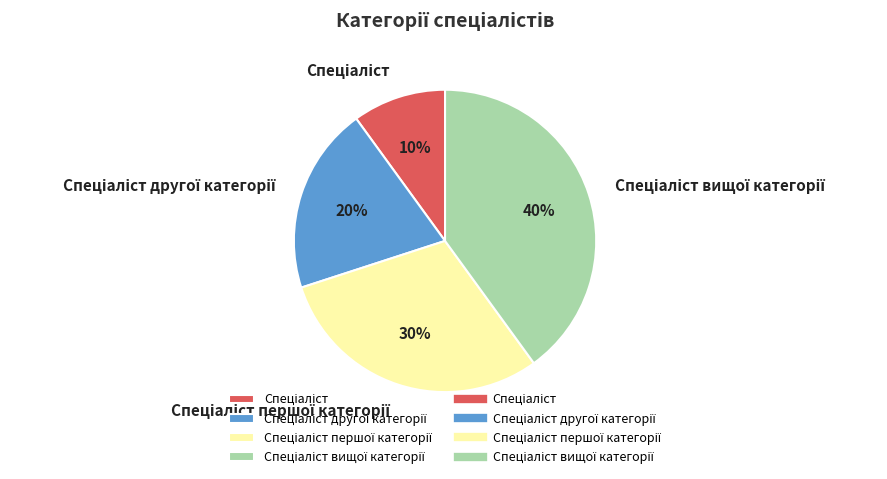

Is there any slice that represents more than half of the pie?

No